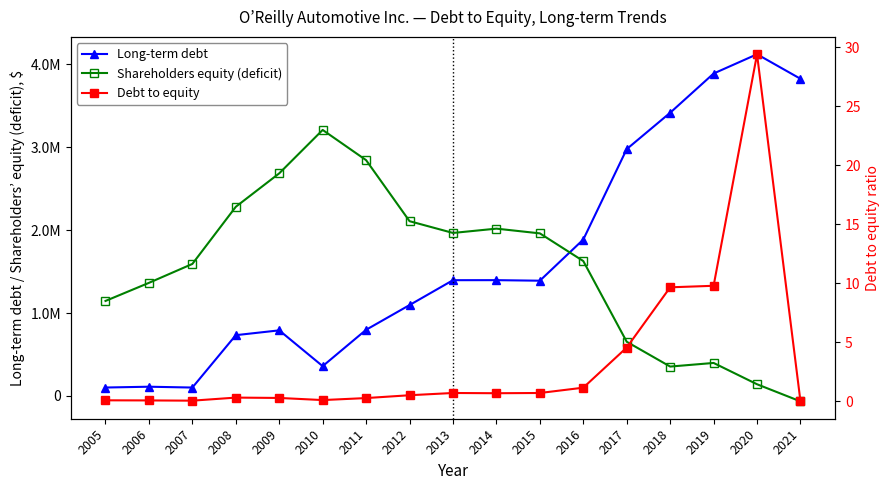

How many values in Shareholders equity (deficit) are below zero?

1